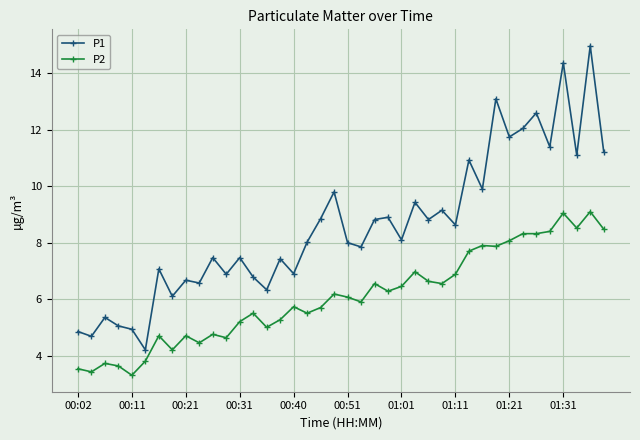

What is the lowest value of the P2 series?

3.3